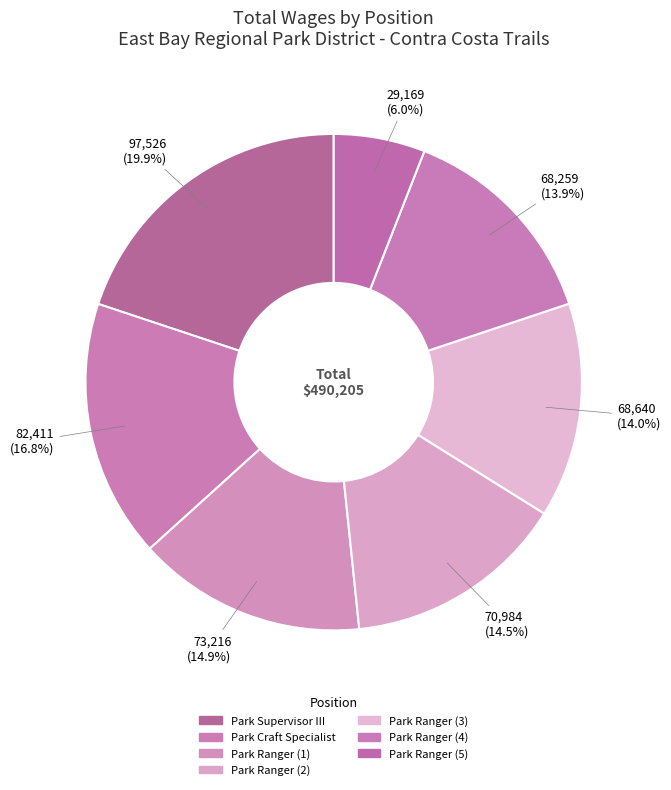

Does any single category account for the majority?

No